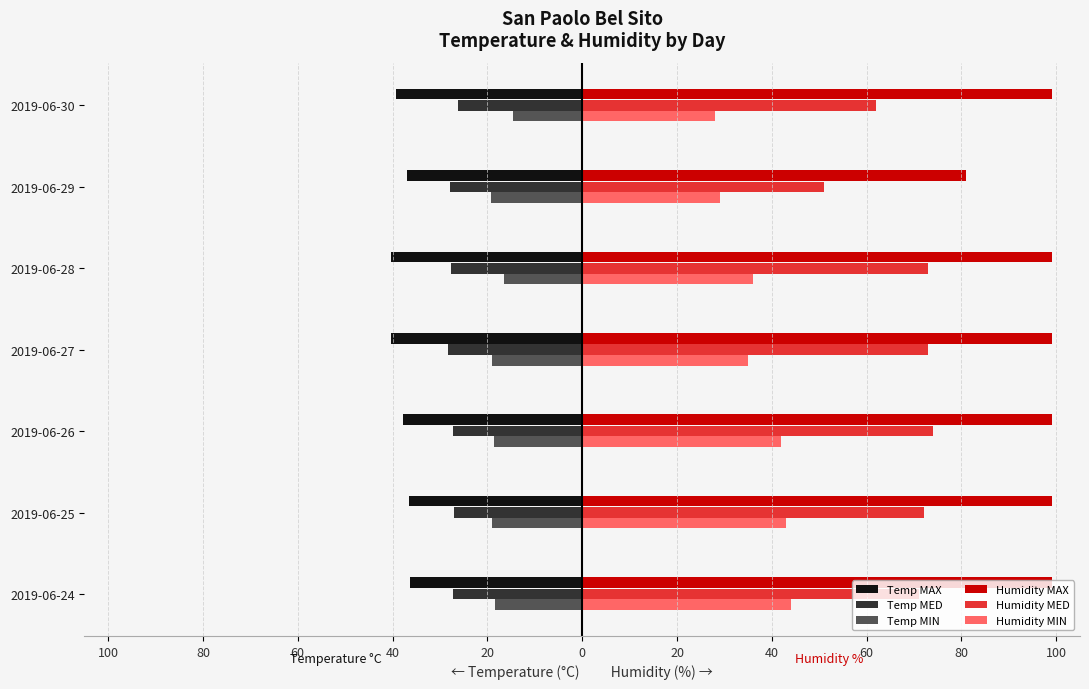

What are all the series names shown in the legend?

Temp MAX, Temp MED, Temp MIN, Humidity MAX, Humidity MED, Humidity MIN